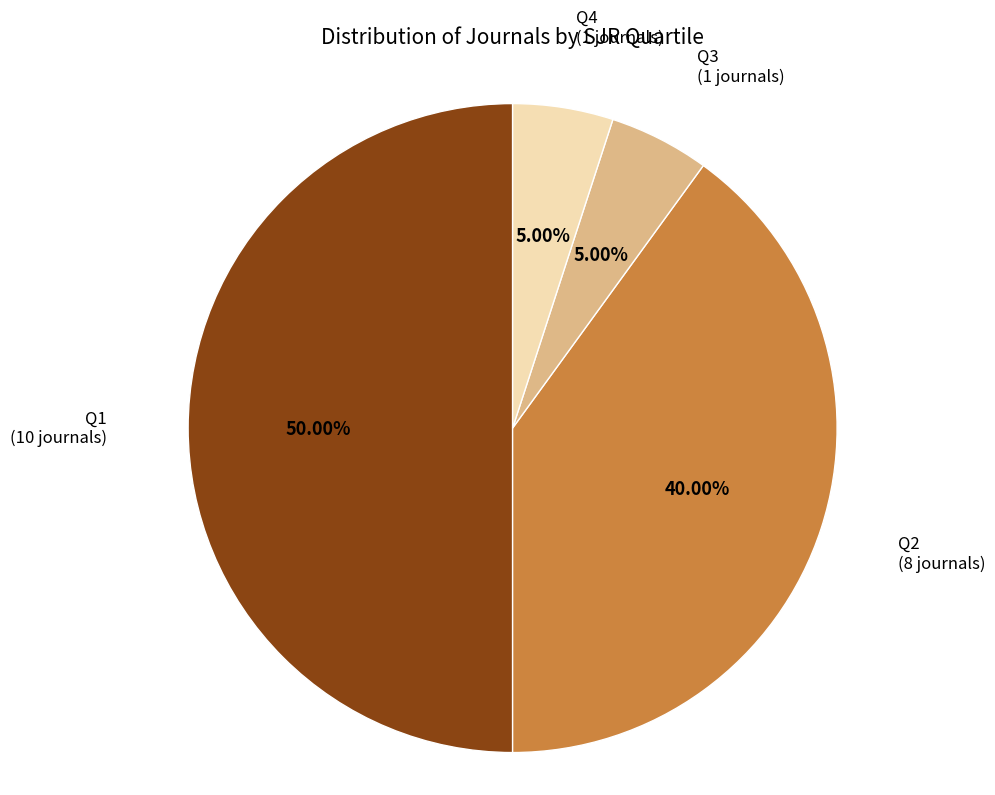

Rank the categories by value from highest to lowest.

Q1, Q2, Q3, Q4